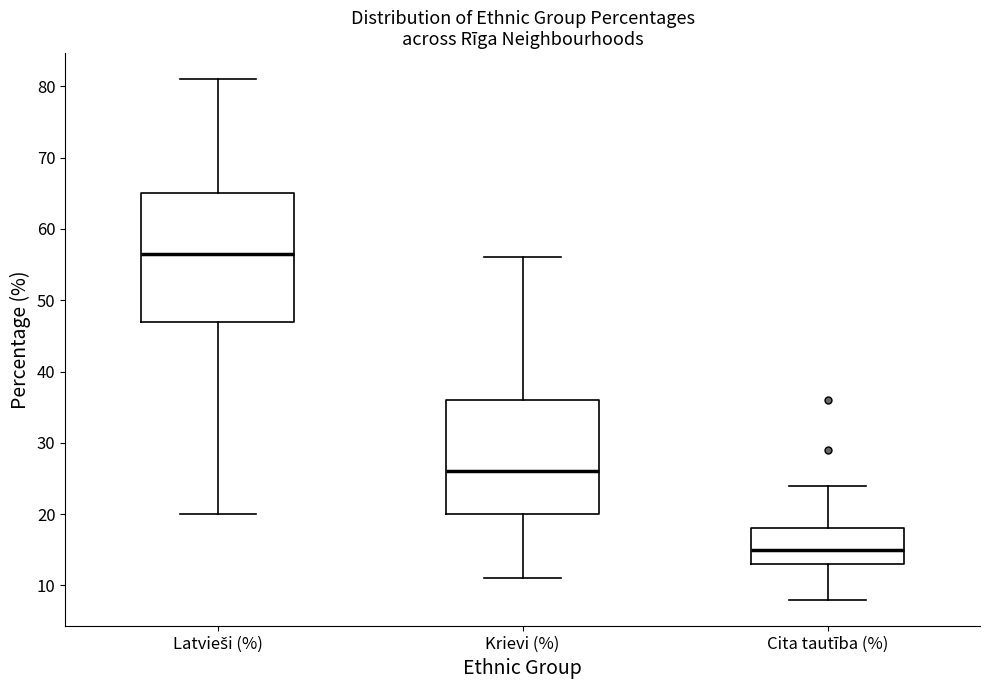

Which box has the highest median line?

Latvieši (%)